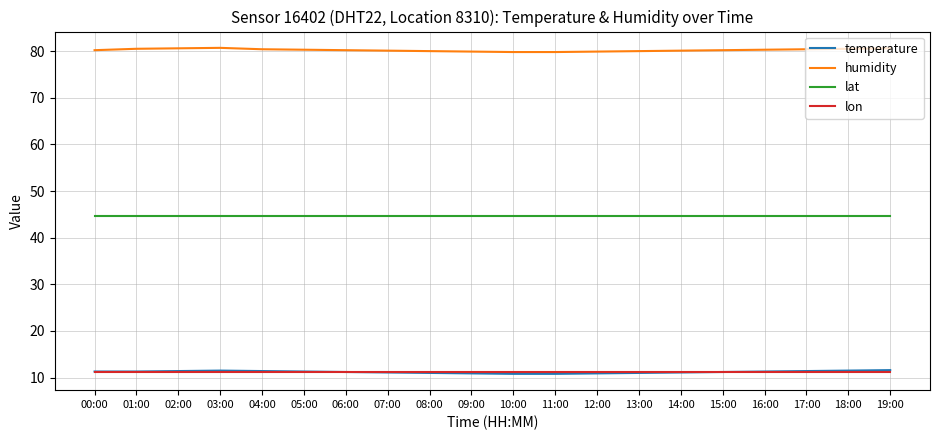

True or false: humidity and lon intersect in this chart.

False